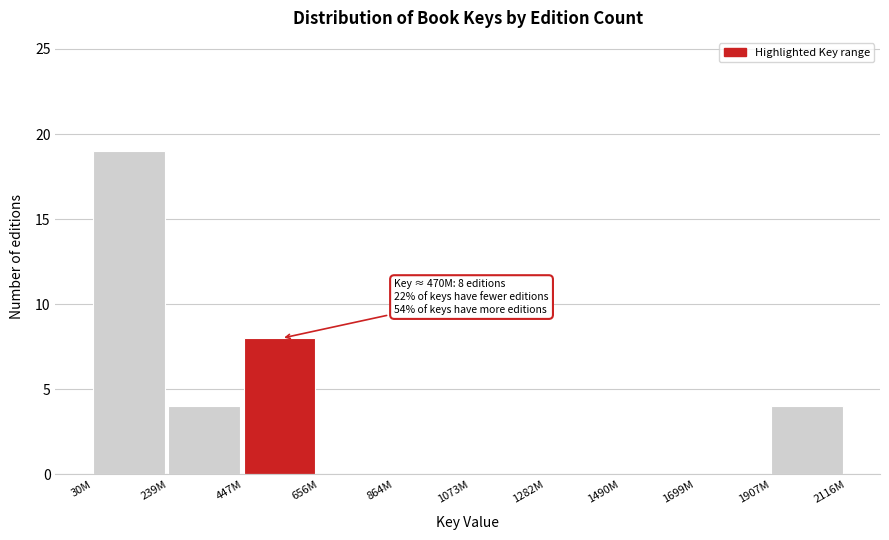

Reading left to right, what are all the values shown in this chart?

30M=19	239M=4	447M=8	656M=0	864M=0	1073M=0	1282M=0	1490M=0	1699M=0	1907M=4